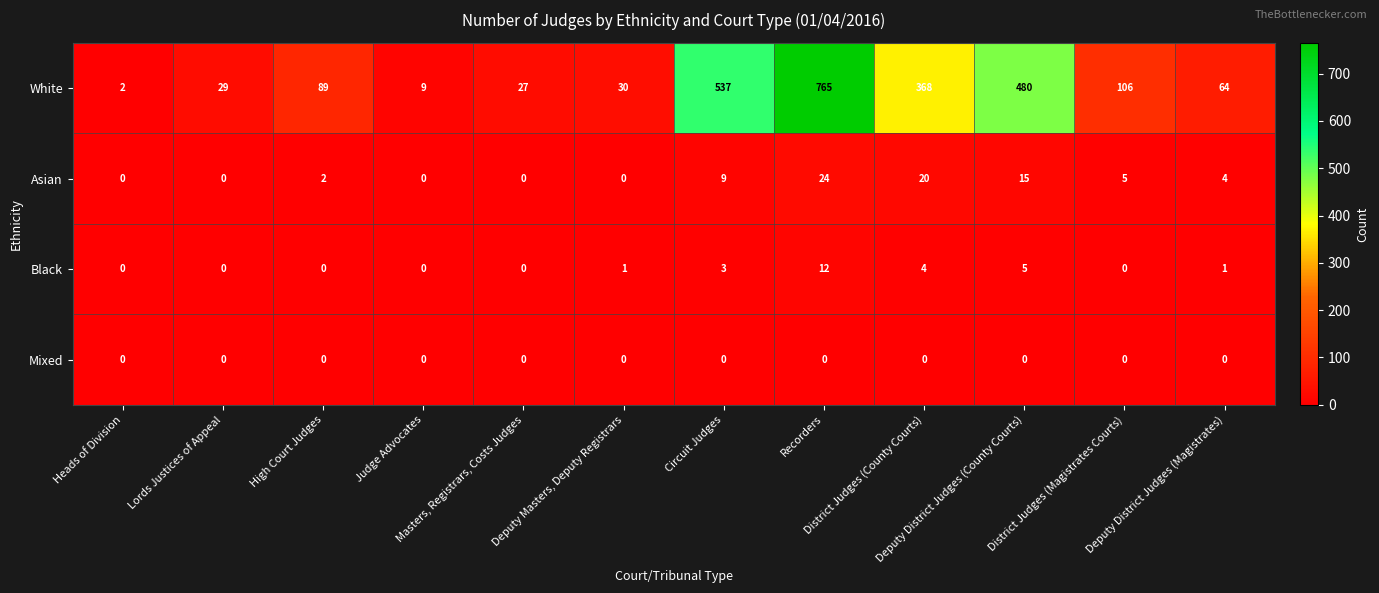

What is the difference between the maximum and minimum values in the Black series?

12